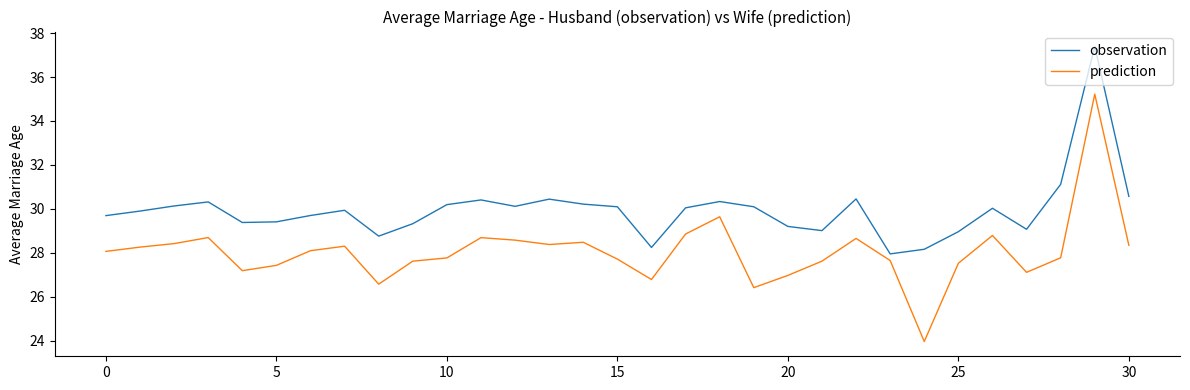

What is the lowest value of the observation series?

28.0